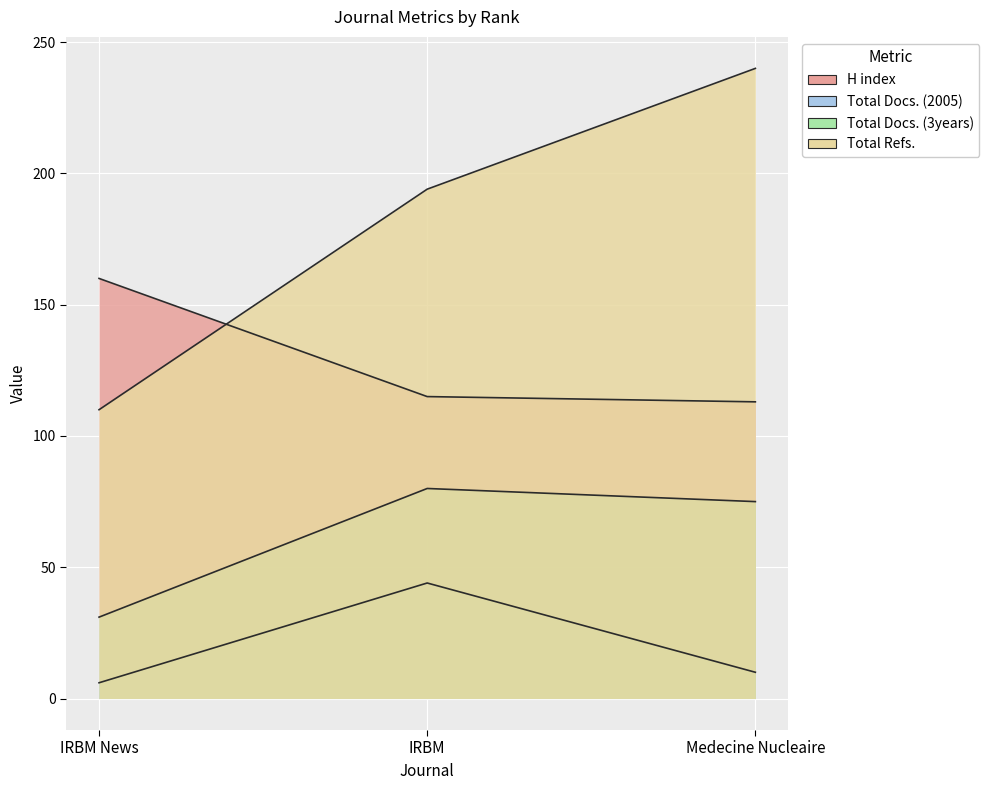

Is it true that H index equals 152 at IRBM?

False